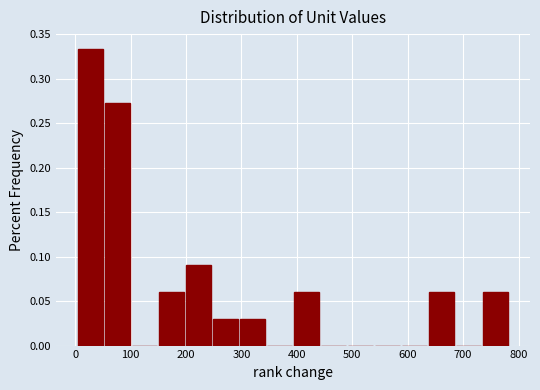

Reading left to right, transcribe this chart: for each bar, give the range it covers on the x-axis and its height. Neither the bar edges nor the heights are printed on the chart, so give them approximately, as read against the axes.

0 to 50: 0.335
50 to 100: 0.275
100 to 150: 0
150 to 200: 0.060
200 to 250: 0.090
250 to 300: 0.030
300 to 340: 0.030
340 to 390: 0
390 to 440: 0.060
440 to 490: 0
490 to 540: 0
540 to 590: 0
590 to 640: 0
640 to 690: 0.060
690 to 730: 0
730 to 780: 0.060